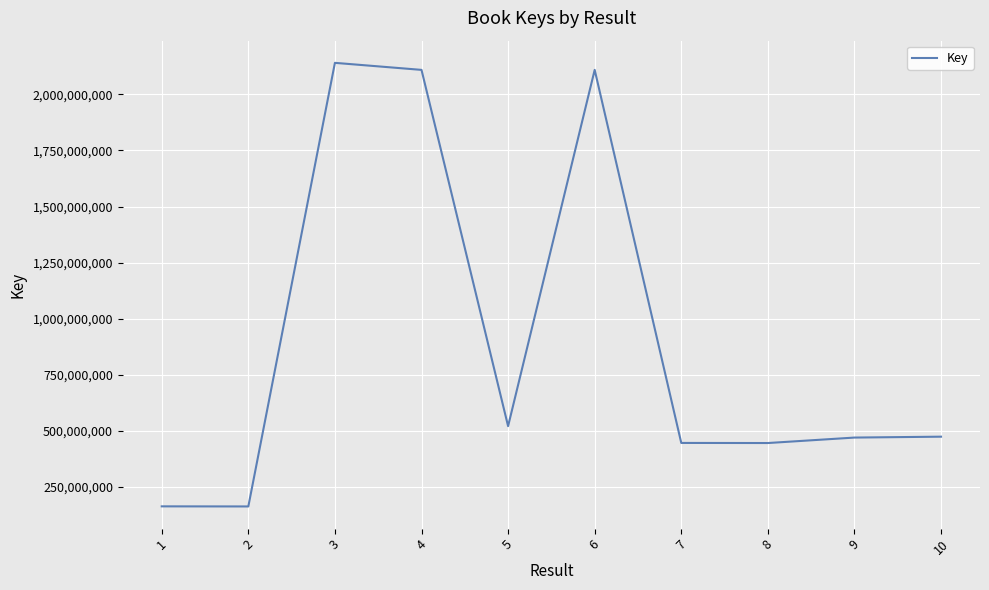

How many values are below 474460317?

5